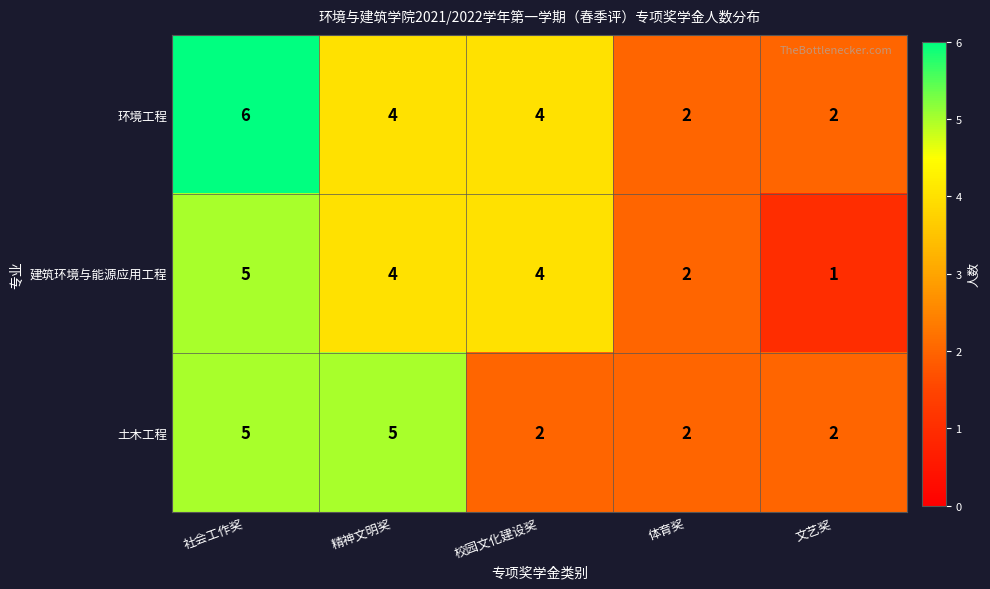

What is the total value across all series at 校园文化建设奖?

10